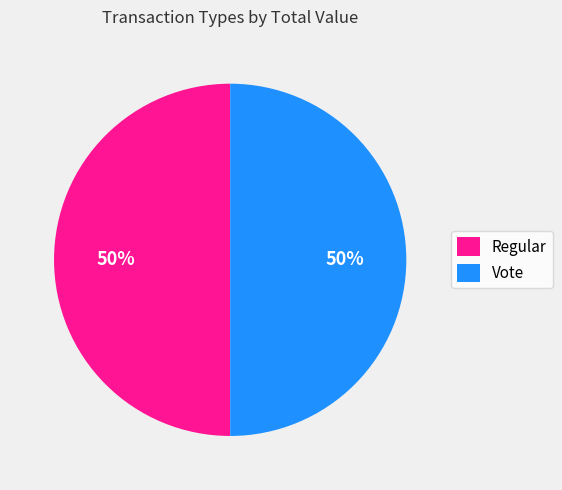

To the nearest percent, what percentage of the pie is Regular?

50%